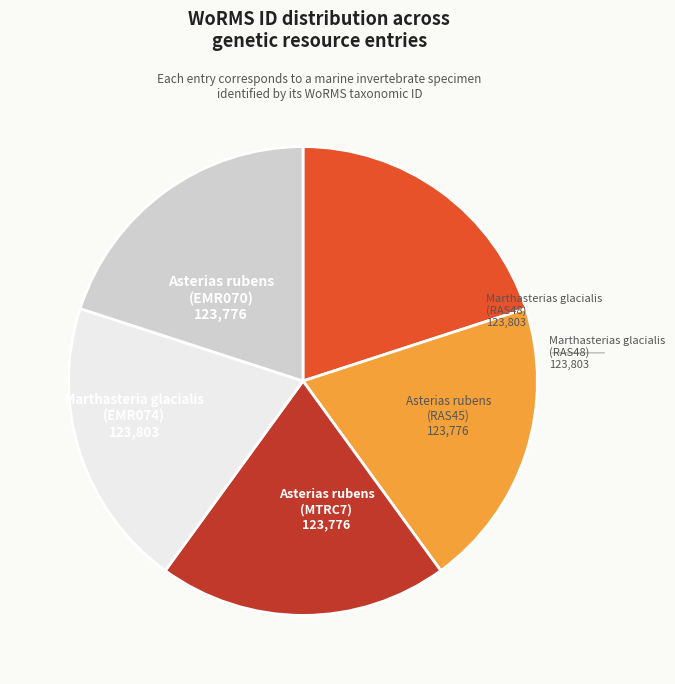

Does any single category account for the majority?

No